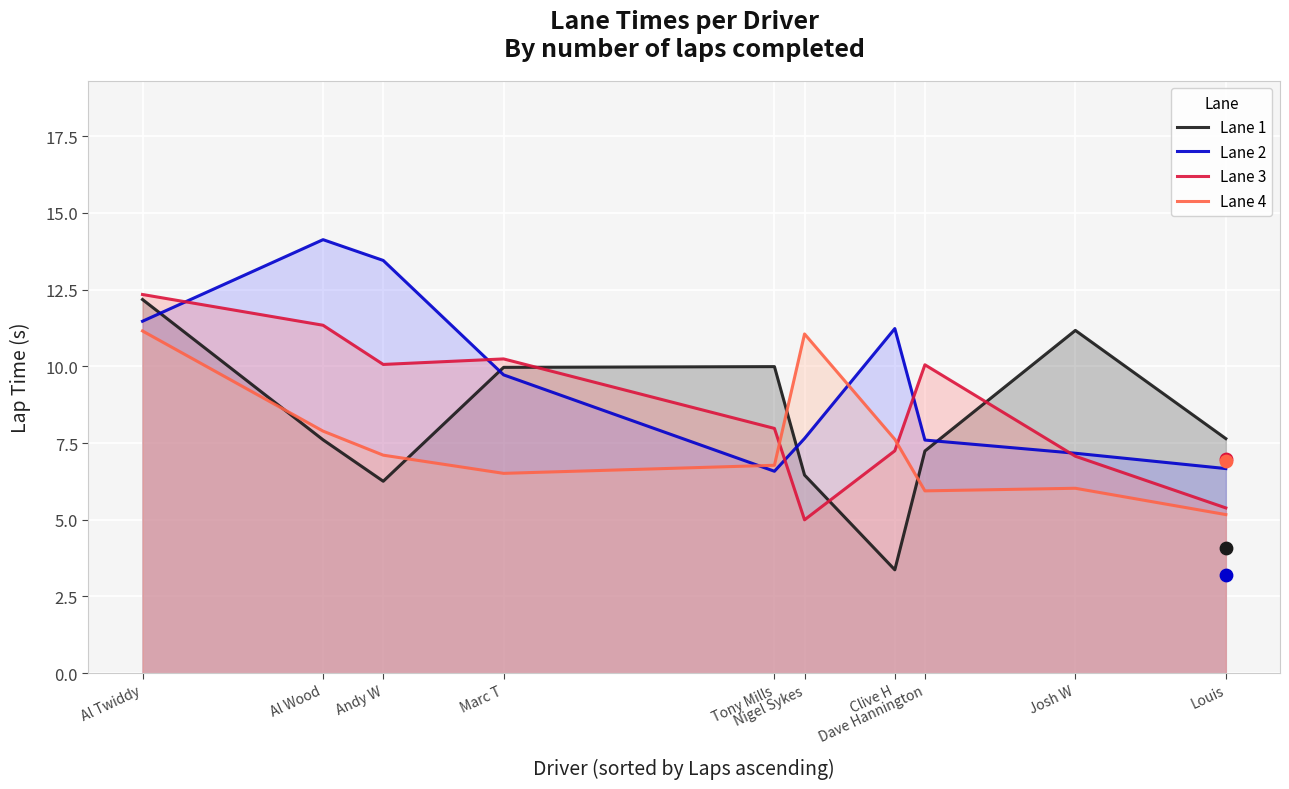

Which series has the largest Y range (max minus min)?

Lane 1